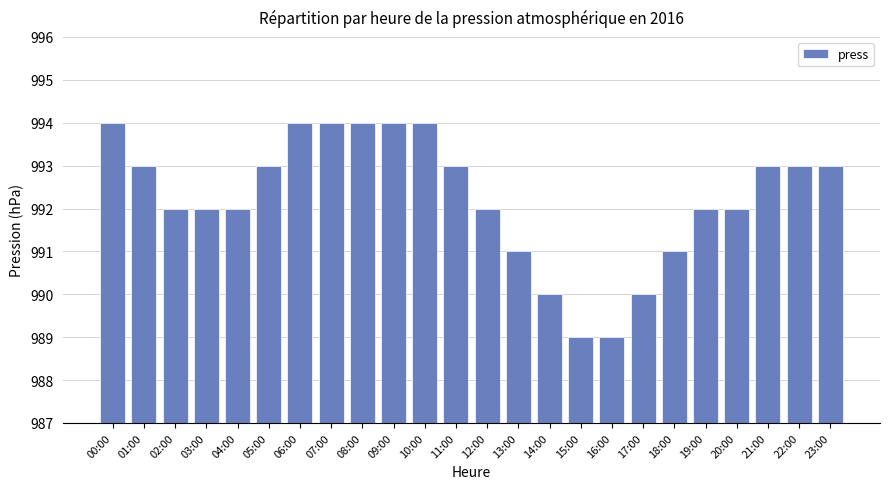

What is the label of the 5th bar from the left?

04:00